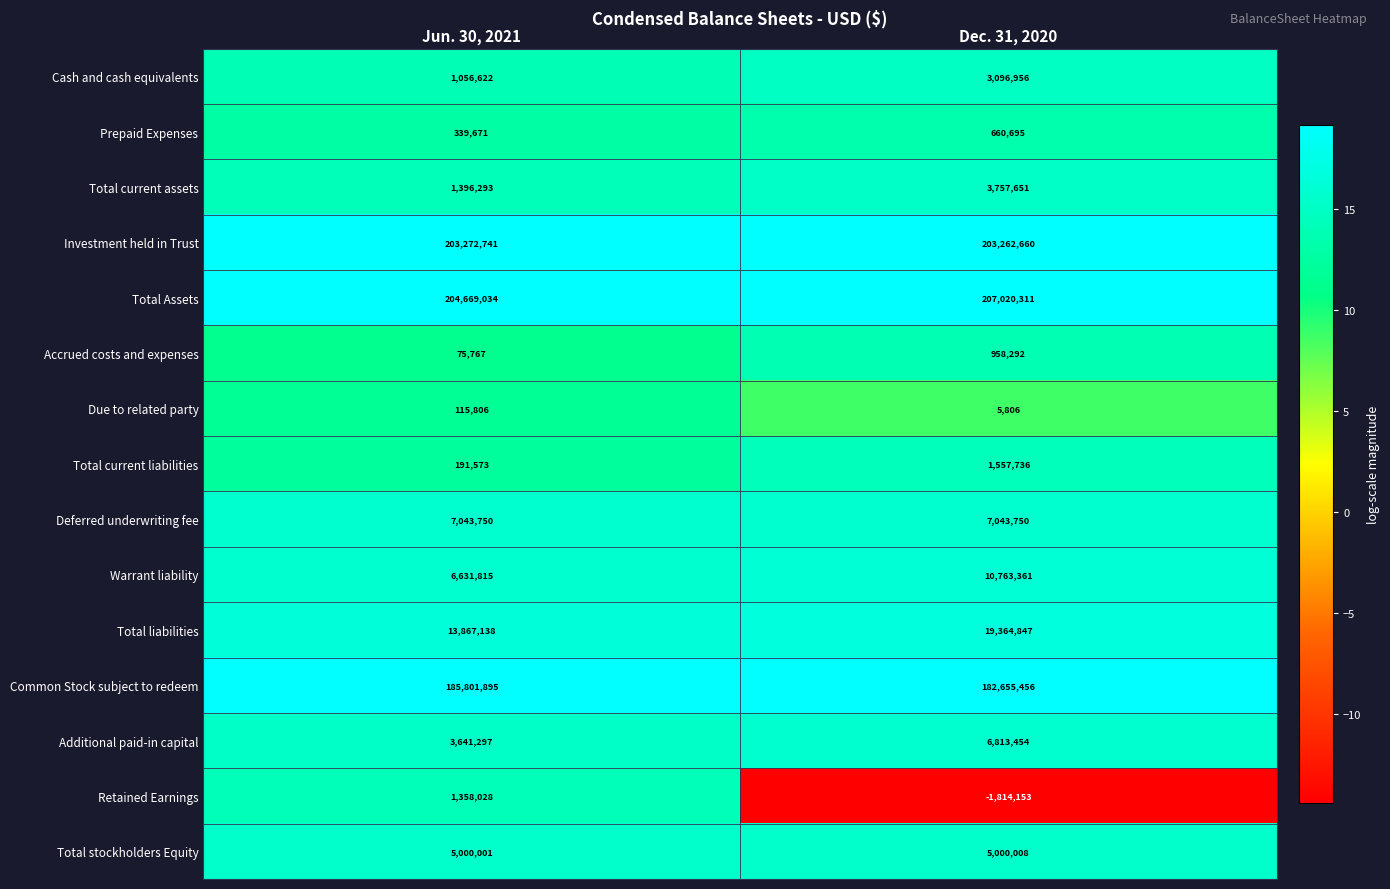

What is the minimum value shown in the chart?

-1814153